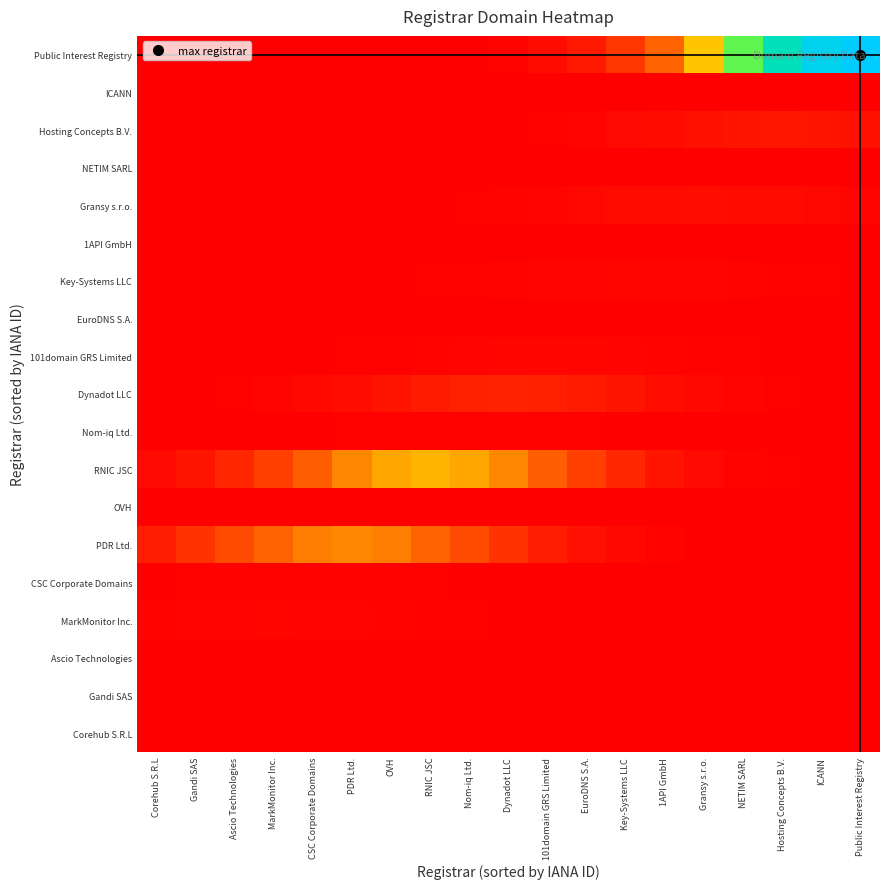

Reading left to right, list all the values displayed in this chart.

Corehub S.R.L: Corehub S.R.L=0.0	Gandi SAS=0.0	Ascio Technologies=0.0	MarkMonitor Inc.=0.0	CSC Corporate Domains=0.0	PDR Ltd.=0.0	OVH=0.0	RNIC JSC=0.0	Nom-iq Ltd.=0.0	Dynadot LLC=0.0	101domain GRS Limited=0.0	EuroDNS S.A.=0.0	Key-Systems LLC=0.0	1API GmbH=0.0	Gransy s.r.o.=0.0	NETIM SARL=0.0	Hosting Concepts B.V.=0.0	ICANN=0.0	Public Interest Registry=0.0
Gandi SAS: Corehub S.R.L=0.0	Gandi SAS=0.0	Ascio Technologies=0.0	MarkMonitor Inc.=0.0	CSC Corporate Domains=0.0	PDR Ltd.=0.0	OVH=0.0	RNIC JSC=0.0	Nom-iq Ltd.=0.0	Dynadot LLC=0.0	101domain GRS Limited=0.0	EuroDNS S.A.=0.0	Key-Systems LLC=0.0	1API GmbH=0.0	Gransy s.r.o.=0.0	NETIM SARL=0.0	Hosting Concepts B.V.=0.0	ICANN=0.0	Public Interest Registry=0.0
Ascio Technologies: Corehub S.R.L=0.0	Gandi SAS=0.0	Ascio Technologies=0.0	MarkMonitor Inc.=0.0	CSC Corporate Domains=0.0	PDR Ltd.=0.0	OVH=0.0	RNIC JSC=0.0	Nom-iq Ltd.=0.0	Dynadot LLC=0.0	101domain GRS Limited=0.0	EuroDNS S.A.=0.0	Key-Systems LLC=0.0	1API GmbH=0.0	Gransy s.r.o.=0.0	NETIM SARL=0.0	Hosting Concepts B.V.=0.0	ICANN=0.0	Public Interest Registry=0.0
MarkMonitor Inc.: Corehub S.R.L=0.0	Gandi SAS=0.0	Ascio Technologies=0.0	MarkMonitor Inc.=0.0	CSC Corporate Domains=0.0	PDR Ltd.=0.0	OVH=0.0	RNIC JSC=0.0	Nom-iq Ltd.=0.0	Dynadot LLC=0.0	101domain GRS Limited=0.0	EuroDNS S.A.=0.0	Key-Systems LLC=0.0	1API GmbH=0.0	Gransy s.r.o.=0.0	NETIM SARL=0.0	Hosting Concepts B.V.=0.0	ICANN=0.0	Public Interest Registry=0.0
CSC Corporate Domains: Corehub S.R.L=0.0	Gandi SAS=0.0	Ascio Technologies=0.0	MarkMonitor Inc.=0.0	CSC Corporate Domains=0.0	PDR Ltd.=0.0	OVH=0.0	RNIC JSC=0.0	Nom-iq Ltd.=0.0	Dynadot LLC=0.0	101domain GRS Limited=0.0	EuroDNS S.A.=0.0	Key-Systems LLC=0.0	1API GmbH=0.0	Gransy s.r.o.=0.0	NETIM SARL=0.0	Hosting Concepts B.V.=0.0	ICANN=0.0	Public Interest Registry=0.0
PDR Ltd.: Corehub S.R.L=0.1	Gandi SAS=0.1	Ascio Technologies=0.2	MarkMonitor Inc.=0.2	CSC Corporate Domains=0.3	PDR Ltd.=0.3	OVH=0.3	RNIC JSC=0.2	Nom-iq Ltd.=0.2	Dynadot LLC=0.1	101domain GRS Limited=0.1	EuroDNS S.A.=0.0	Key-Systems LLC=0.0	1API GmbH=0.0	Gransy s.r.o.=0.0	NETIM SARL=0.0	Hosting Concepts B.V.=0.0	ICANN=0.0	Public Interest Registry=0.0
OVH: Corehub S.R.L=0.0	Gandi SAS=0.0	Ascio Technologies=0.0	MarkMonitor Inc.=0.0	CSC Corporate Domains=0.0	PDR Ltd.=0.0	OVH=0.0	RNIC JSC=0.0	Nom-iq Ltd.=0.0	Dynadot LLC=0.0	101domain GRS Limited=0.0	EuroDNS S.A.=0.0	Key-Systems LLC=0.0	1API GmbH=0.0	Gransy s.r.o.=0.0	NETIM SARL=0.0	Hosting Concepts B.V.=0.0	ICANN=0.0	Public Interest Registry=0.0
RNIC JSC: Corehub S.R.L=0.0	Gandi SAS=0.1	Ascio Technologies=0.1	MarkMonitor Inc.=0.2	CSC Corporate Domains=0.2	PDR Ltd.=0.3	OVH=0.4	RNIC JSC=0.4	Nom-iq Ltd.=0.4	Dynadot LLC=0.3	101domain GRS Limited=0.2	EuroDNS S.A.=0.2	Key-Systems LLC=0.1	1API GmbH=0.1	Gransy s.r.o.=0.0	NETIM SARL=0.0	Hosting Concepts B.V.=0.0	ICANN=0.0	Public Interest Registry=0.0
Nom-iq Ltd.: Corehub S.R.L=0.0	Gandi SAS=0.0	Ascio Technologies=0.0	MarkMonitor Inc.=0.0	CSC Corporate Domains=0.0	PDR Ltd.=0.0	OVH=0.0	RNIC JSC=0.0	Nom-iq Ltd.=0.0	Dynadot LLC=0.0	101domain GRS Limited=0.0	EuroDNS S.A.=0.0	Key-Systems LLC=0.0	1API GmbH=0.0	Gransy s.r.o.=0.0	NETIM SARL=0.0	Hosting Concepts B.V.=0.0	ICANN=0.0	Public Interest Registry=0.0
Dynadot LLC: Corehub S.R.L=0.0	Gandi SAS=0.0	Ascio Technologies=0.0	MarkMonitor Inc.=0.0	CSC Corporate Domains=0.0	PDR Ltd.=0.0	OVH=0.1	RNIC JSC=0.1	Nom-iq Ltd.=0.1	Dynadot LLC=0.1	101domain GRS Limited=0.1	EuroDNS S.A.=0.1	Key-Systems LLC=0.1	1API GmbH=0.0	Gransy s.r.o.=0.0	NETIM SARL=0.0	Hosting Concepts B.V.=0.0	ICANN=0.0	Public Interest Registry=0.0
101domain GRS Limited: Corehub S.R.L=0.0	Gandi SAS=0.0	Ascio Technologies=0.0	MarkMonitor Inc.=0.0	CSC Corporate Domains=0.0	PDR Ltd.=0.0	OVH=0.0	RNIC JSC=0.0	Nom-iq Ltd.=0.0	Dynadot LLC=0.0	101domain GRS Limited=0.0	EuroDNS S.A.=0.0	Key-Systems LLC=0.0	1API GmbH=0.0	Gransy s.r.o.=0.0	NETIM SARL=0.0	Hosting Concepts B.V.=0.0	ICANN=0.0	Public Interest Registry=0.0
EuroDNS S.A.: Corehub S.R.L=0.0	Gandi SAS=0.0	Ascio Technologies=0.0	MarkMonitor Inc.=0.0	CSC Corporate Domains=0.0	PDR Ltd.=0.0	OVH=0.0	RNIC JSC=0.0	Nom-iq Ltd.=0.0	Dynadot LLC=0.0	101domain GRS Limited=0.0	EuroDNS S.A.=0.0	Key-Systems LLC=0.0	1API GmbH=0.0	Gransy s.r.o.=0.0	NETIM SARL=0.0	Hosting Concepts B.V.=0.0	ICANN=0.0	Public Interest Registry=0.0
Key-Systems LLC: Corehub S.R.L=0.0	Gandi SAS=0.0	Ascio Technologies=0.0	MarkMonitor Inc.=0.0	CSC Corporate Domains=0.0	PDR Ltd.=0.0	OVH=0.0	RNIC JSC=0.0	Nom-iq Ltd.=0.0	Dynadot LLC=0.0	101domain GRS Limited=0.0	EuroDNS S.A.=0.0	Key-Systems LLC=0.0	1API GmbH=0.0	Gransy s.r.o.=0.0	NETIM SARL=0.0	Hosting Concepts B.V.=0.0	ICANN=0.0	Public Interest Registry=0.0
1API GmbH: Corehub S.R.L=0.0	Gandi SAS=0.0	Ascio Technologies=0.0	MarkMonitor Inc.=0.0	CSC Corporate Domains=0.0	PDR Ltd.=0.0	OVH=0.0	RNIC JSC=0.0	Nom-iq Ltd.=0.0	Dynadot LLC=0.0	101domain GRS Limited=0.0	EuroDNS S.A.=0.0	Key-Systems LLC=0.0	1API GmbH=0.0	Gransy s.r.o.=0.0	NETIM SARL=0.0	Hosting Concepts B.V.=0.0	ICANN=0.0	Public Interest Registry=0.0
Gransy s.r.o.: Corehub S.R.L=0.0	Gandi SAS=0.0	Ascio Technologies=0.0	MarkMonitor Inc.=0.0	CSC Corporate Domains=0.0	PDR Ltd.=0.0	OVH=0.0	RNIC JSC=0.0	Nom-iq Ltd.=0.0	Dynadot LLC=0.0	101domain GRS Limited=0.0	EuroDNS S.A.=0.0	Key-Systems LLC=0.0	1API GmbH=0.0	Gransy s.r.o.=0.0	NETIM SARL=0.0	Hosting Concepts B.V.=0.0	ICANN=0.0	Public Interest Registry=0.0
NETIM SARL: Corehub S.R.L=0.0	Gandi SAS=0.0	Ascio Technologies=0.0	MarkMonitor Inc.=0.0	CSC Corporate Domains=0.0	PDR Ltd.=0.0	OVH=0.0	RNIC JSC=0.0	Nom-iq Ltd.=0.0	Dynadot LLC=0.0	101domain GRS Limited=0.0	EuroDNS S.A.=0.0	Key-Systems LLC=0.0	1API GmbH=0.0	Gransy s.r.o.=0.0	NETIM SARL=0.0	Hosting Concepts B.V.=0.0	ICANN=0.0	Public Interest Registry=0.0
Hosting Concepts B.V.: Corehub S.R.L=0.0	Gandi SAS=0.0	Ascio Technologies=0.0	MarkMonitor Inc.=0.0	CSC Corporate Domains=0.0	PDR Ltd.=0.0	OVH=0.0	RNIC JSC=0.0	Nom-iq Ltd.=0.0	Dynadot LLC=0.0	101domain GRS Limited=0.0	EuroDNS S.A.=0.0	Key-Systems LLC=0.0	1API GmbH=0.0	Gransy s.r.o.=0.0	NETIM SARL=0.1	Hosting Concepts B.V.=0.1	ICANN=0.1	Public Interest Registry=0.0
ICANN: Corehub S.R.L=0.0	Gandi SAS=0.0	Ascio Technologies=0.0	MarkMonitor Inc.=0.0	CSC Corporate Domains=0.0	PDR Ltd.=0.0	OVH=0.0	RNIC JSC=0.0	Nom-iq Ltd.=0.0	Dynadot LLC=0.0	101domain GRS Limited=0.0	EuroDNS S.A.=0.0	Key-Systems LLC=0.0	1API GmbH=0.0	Gransy s.r.o.=0.0	NETIM SARL=0.0	Hosting Concepts B.V.=0.0	ICANN=0.0	Public Interest Registry=0.0
Public Interest Registry: Corehub S.R.L=0.0	Gandi SAS=0.0	Ascio Technologies=0.0	MarkMonitor Inc.=0.0	CSC Corporate Domains=0.0	PDR Ltd.=0.0	OVH=0.0	RNIC JSC=0.0	Nom-iq Ltd.=0.0	Dynadot LLC=0.0	101domain GRS Limited=0.0	EuroDNS S.A.=0.1	Key-Systems LLC=0.1	1API GmbH=0.2	Gransy s.r.o.=0.4	NETIM SARL=0.6	Hosting Concepts B.V.=0.8	ICANN=0.9	Public Interest Registry=1.0